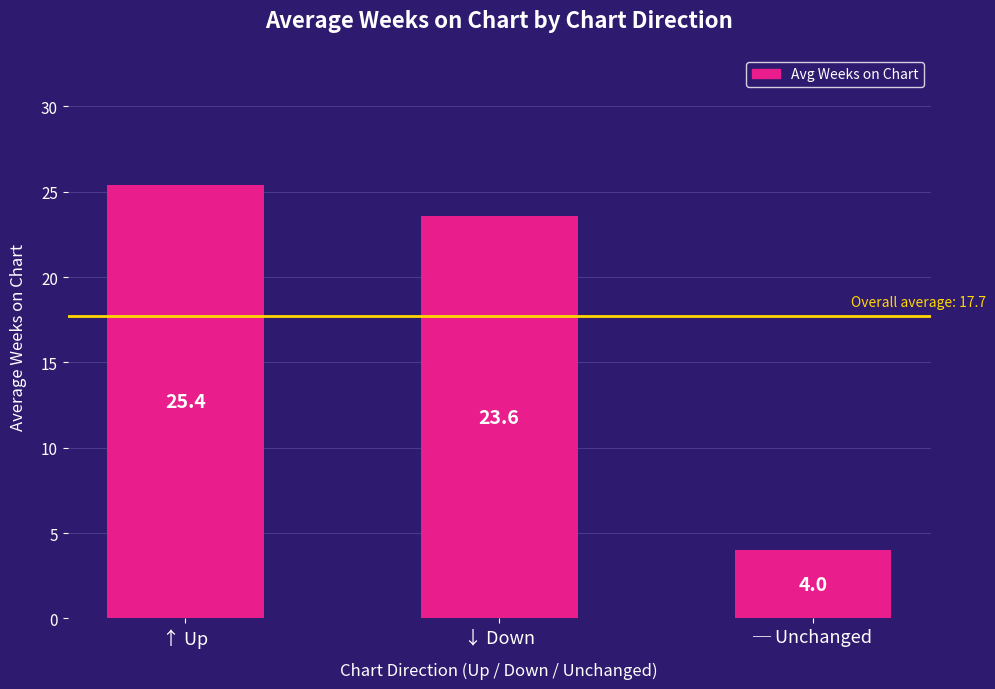

List the labels in order of value, largest first.

↑ Up, ↓ Down, ─ Unchanged